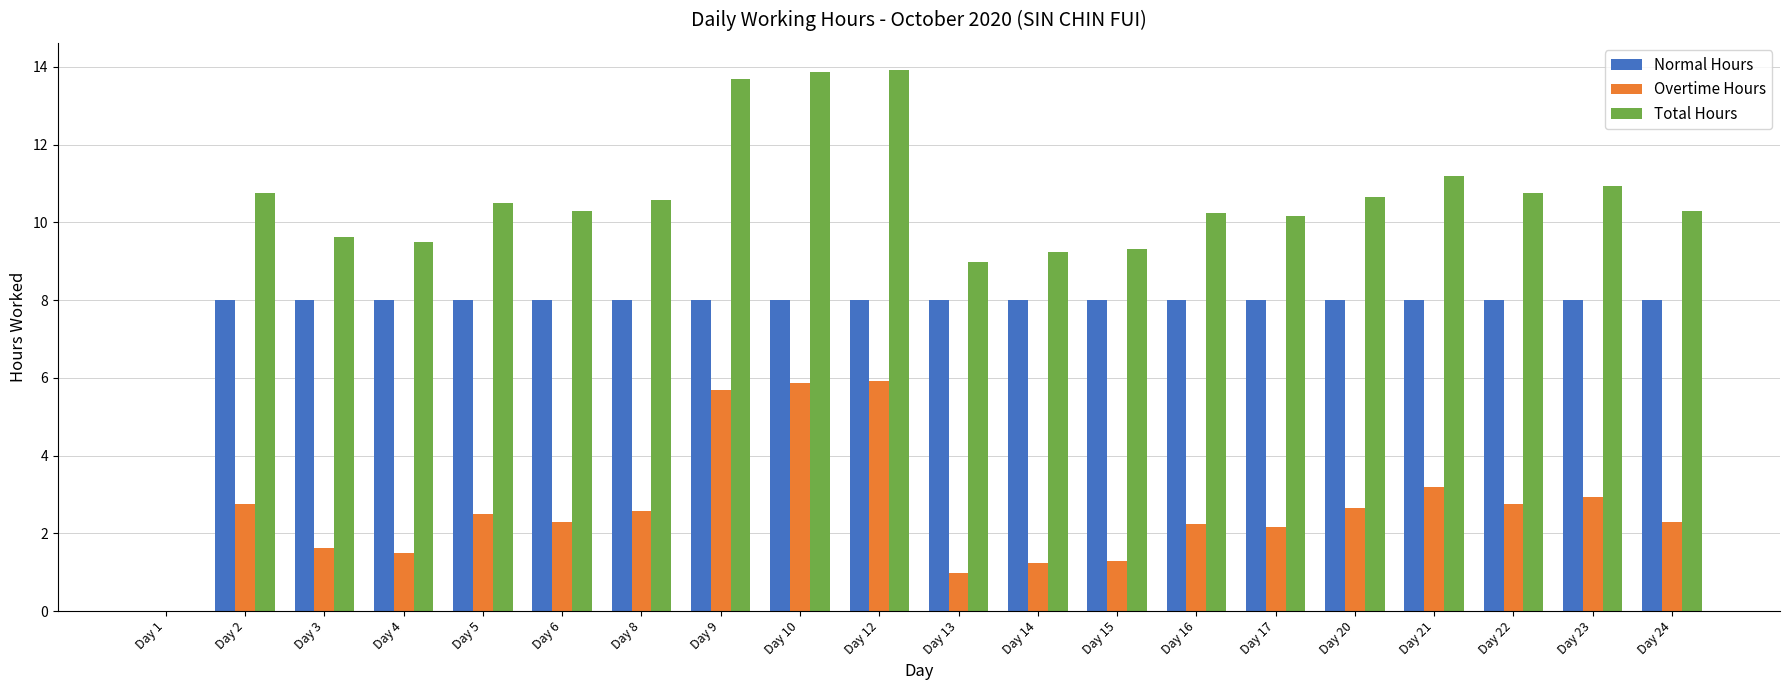

Is the value of Overtime Hours at Day 13 greater than the value of Normal Hours at Day 21?

No